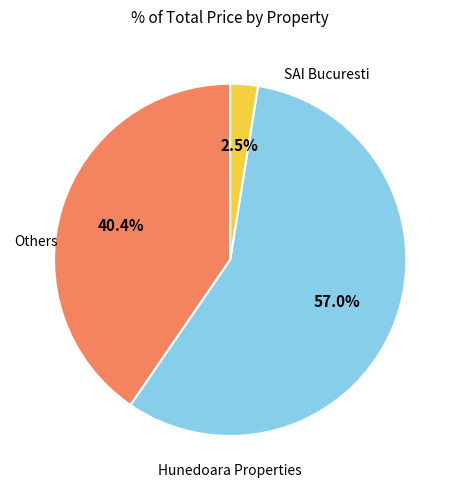

Is there a majority slice in this chart?

Yes